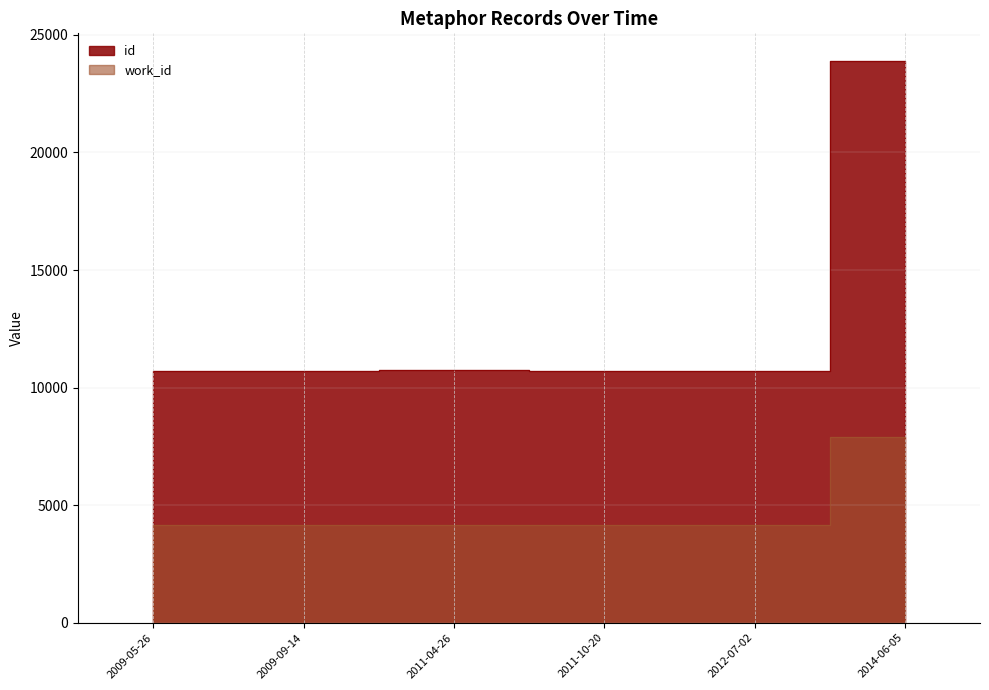

What is the average value of the id series?

12907